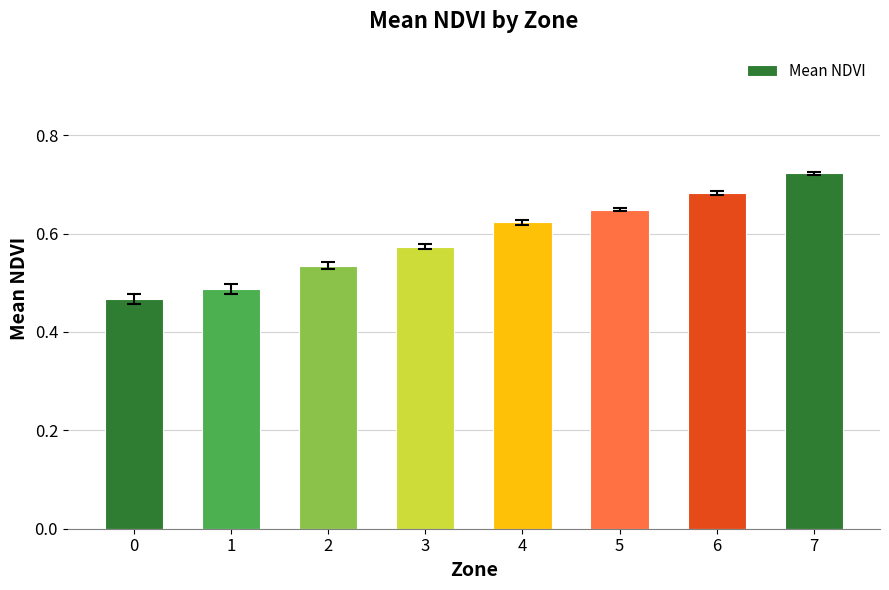

What is the sum of all values?

4.7